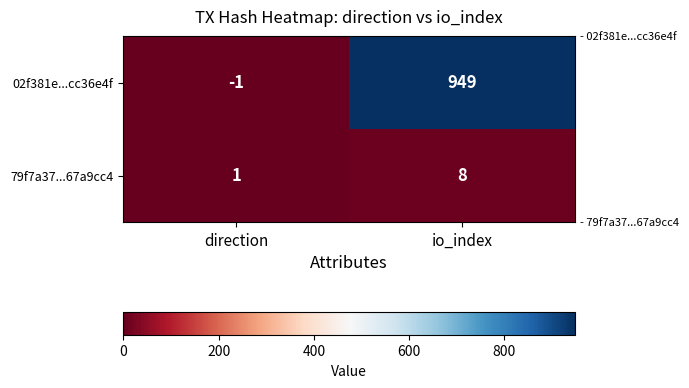

Which series changed the most between direction and io_index?

02f381e...cc36e4f